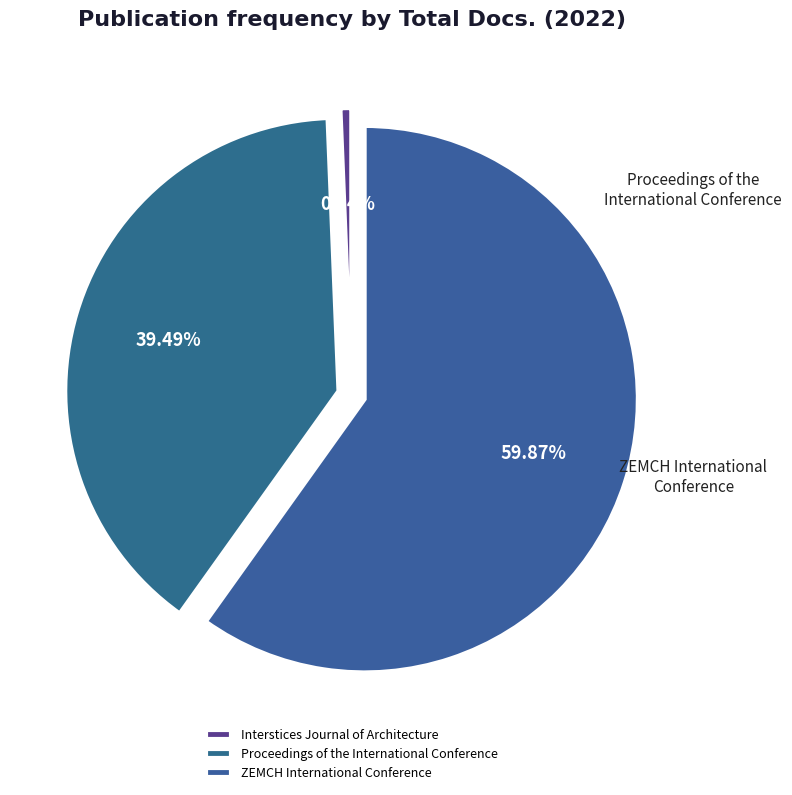

What percentage do Proceedings of the International Conference and Interstices Journal of Architecture together represent?

40.1%